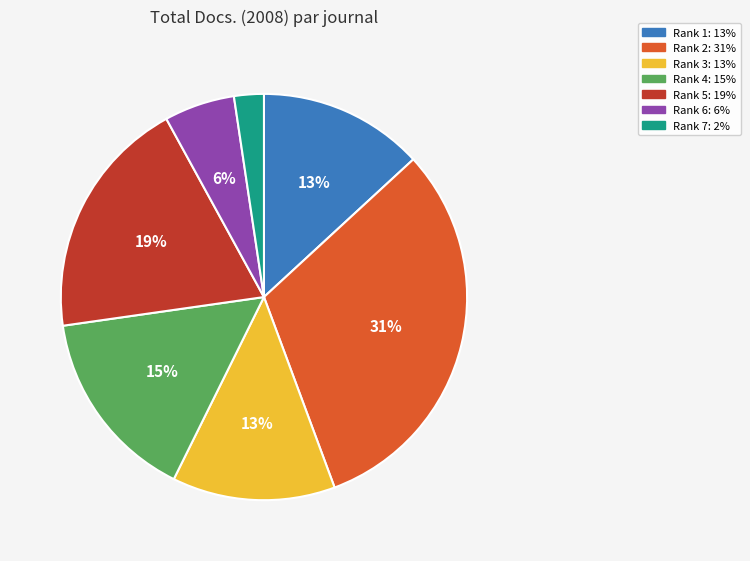

To the nearest percent, what is the average slice percentage?

14%